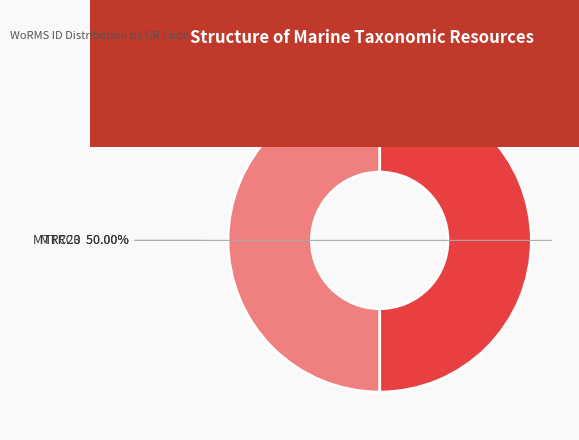

Combined, do MTRC3 and MTRC20 account for over 50%?

Yes